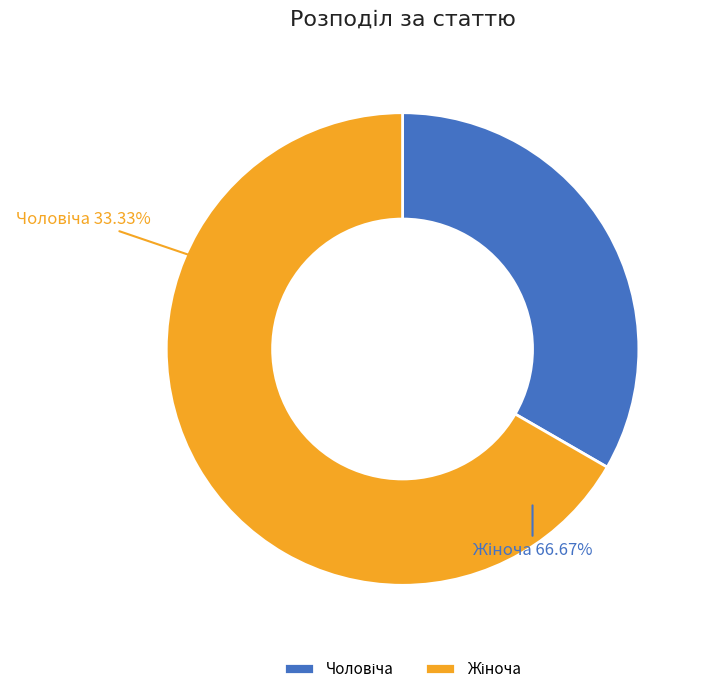

Does Жіноча represent more than half of the total?

Yes